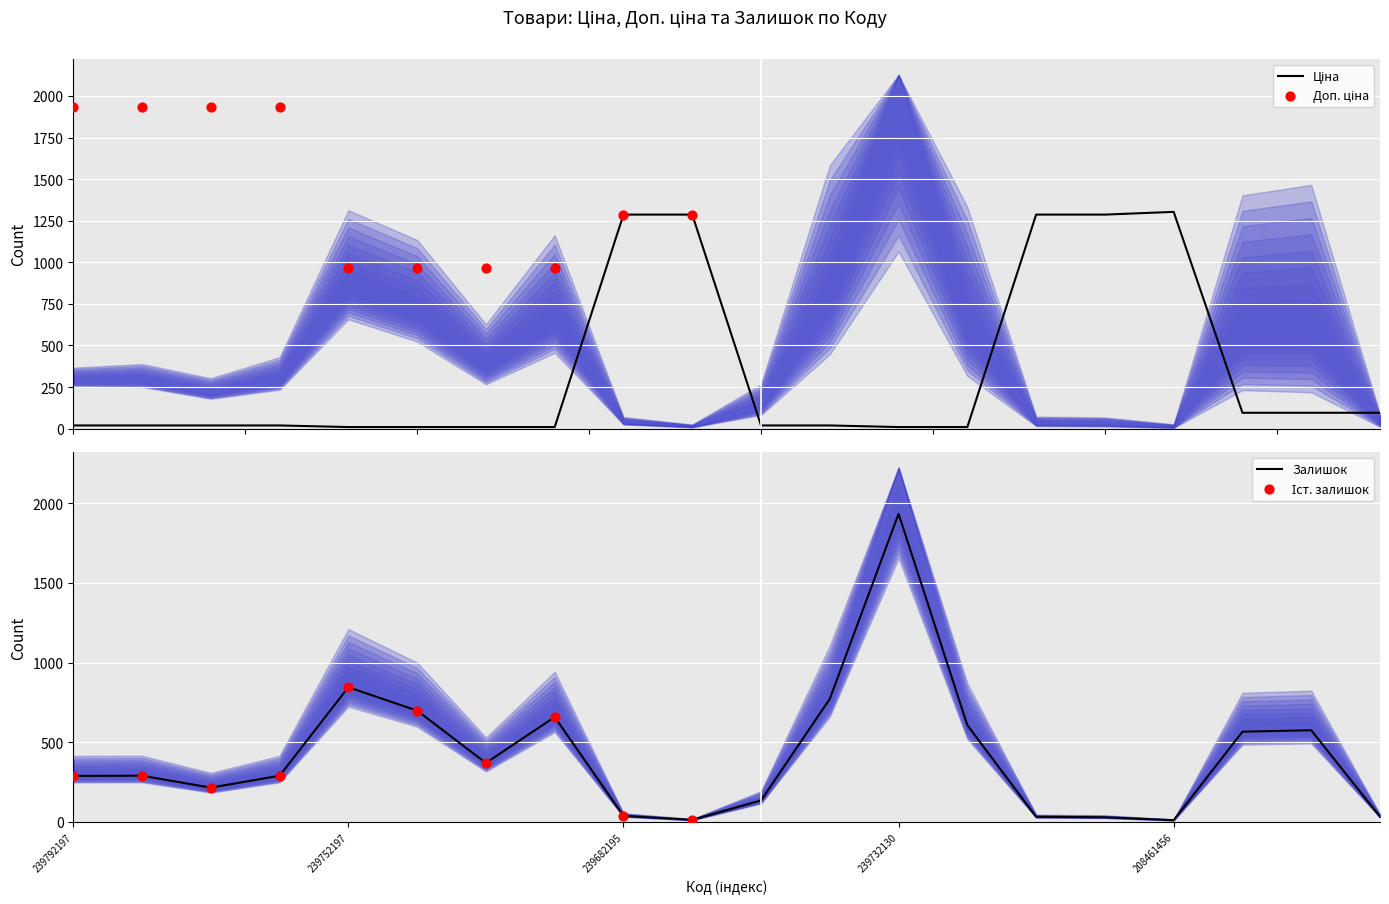

Which series contains the lowest Y value?

Ціна